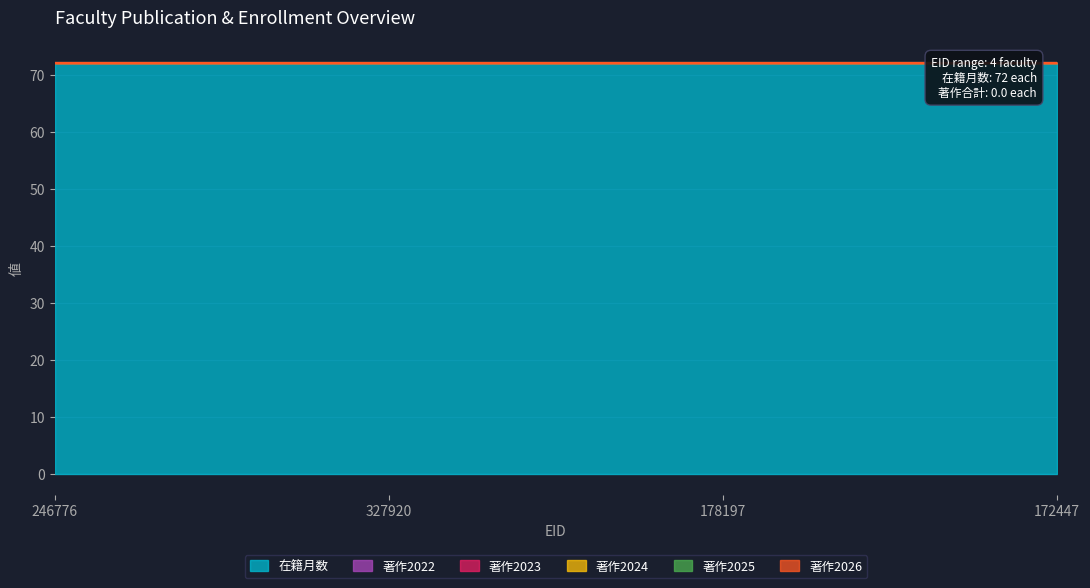

At which category is the sum across all series the highest?

246776